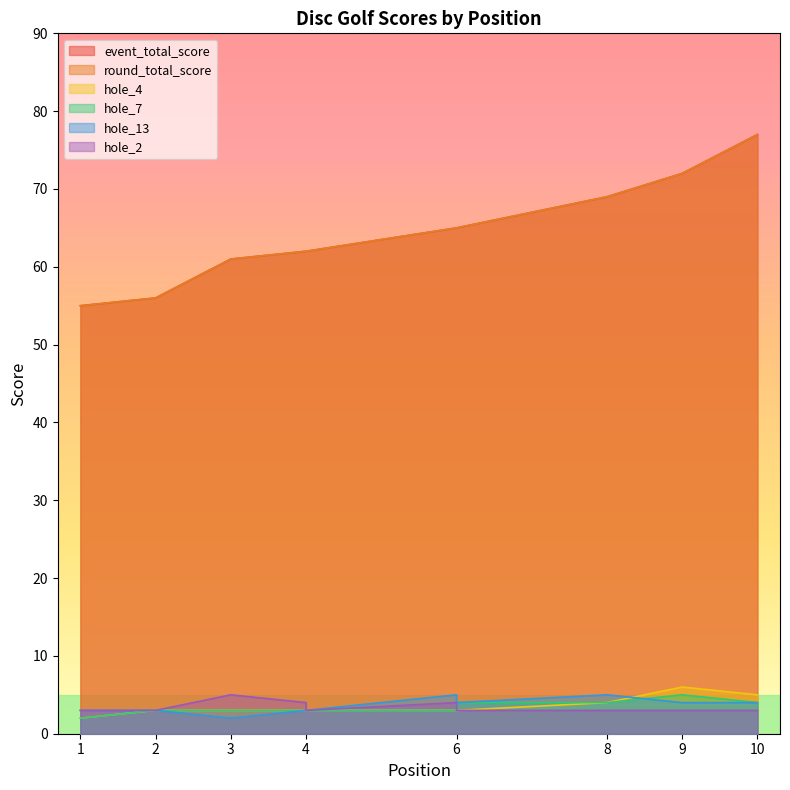

Rank the series by their maximum value, from lowest to highest.

hole_7, hole_13, hole_2, hole_4, event_total_score, round_total_score